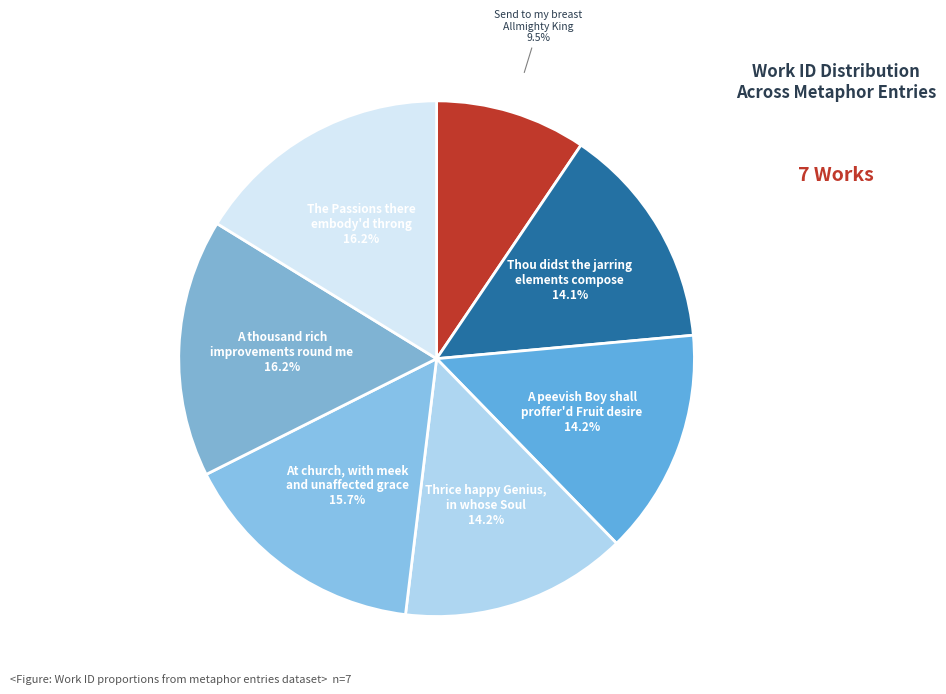

Count the number of slices in the pie.

7